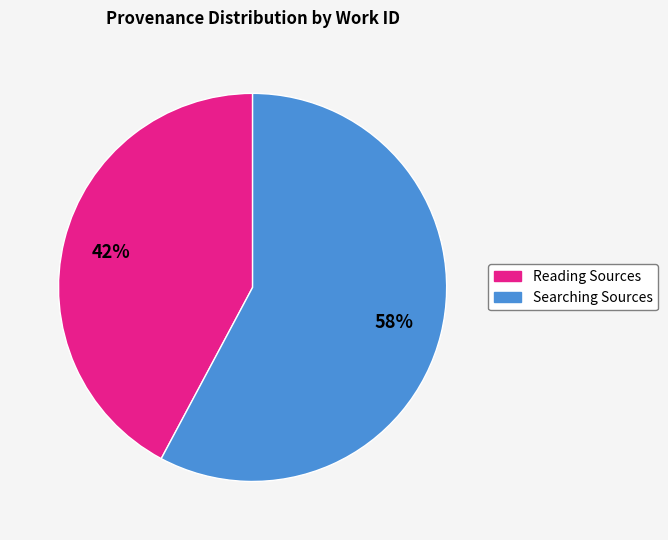

To the nearest percent, what is the average slice percentage?

50%